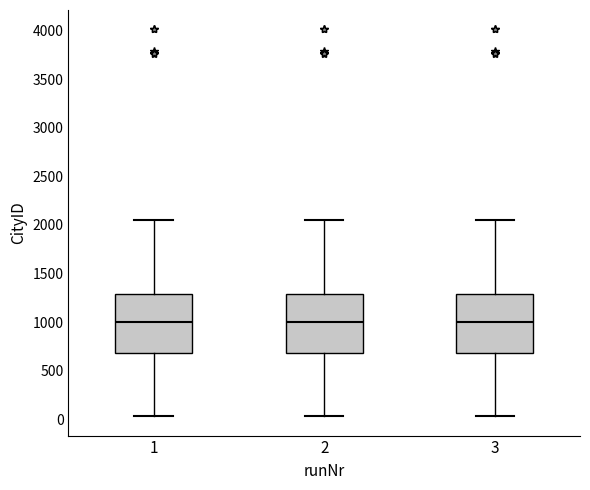

Where does the median line of the box at x = 1 sit on the y-axis? The values are not printed on the chart, so give them approximately, as read against the axis.

1000